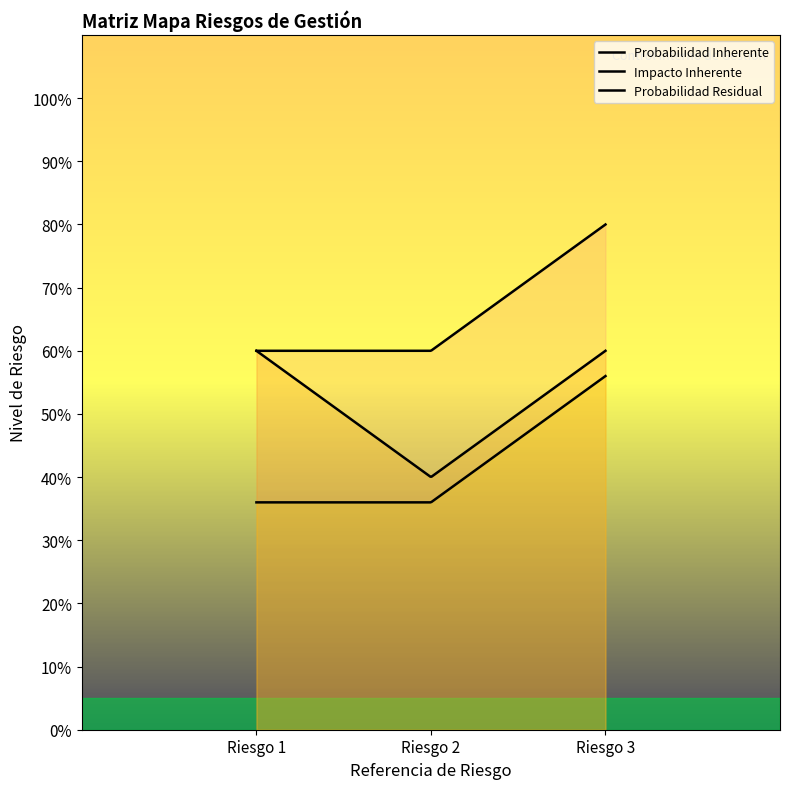

Reading left to right, what are all the values shown in this chart?

Probabilidad Inherente: 0.6	0.6	0.8
Impacto Inherente: 0.6	0.4	0.6
Probabilidad Residual: 0.4	0.4	0.6